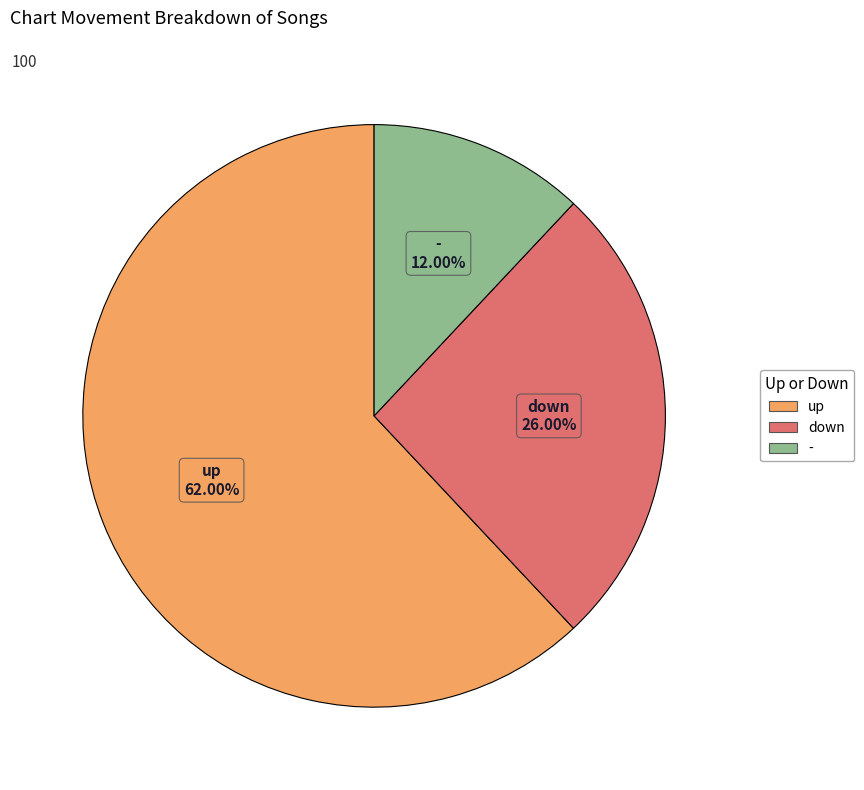

Which slice is the smallest?

-